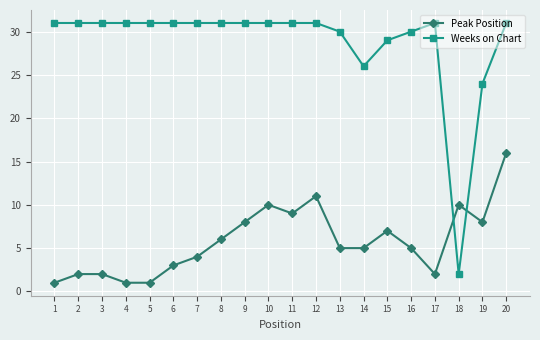

Reading left to right, what are all the values shown in this chart?

Peak Position: 1=1	2=2	3=2	4=1	5=1	6=3	7=4	8=6	9=8	10=10	11=9	12=11	13=5	14=5	15=7	16=5	17=2	18=10	19=8	20=16
Weeks on Chart: 1=31	2=31	3=31	4=31	5=31	6=31	7=31	8=31	9=31	10=31	11=31	12=31	13=30	14=26	15=29	16=30	17=31	18=2	19=24	20=31